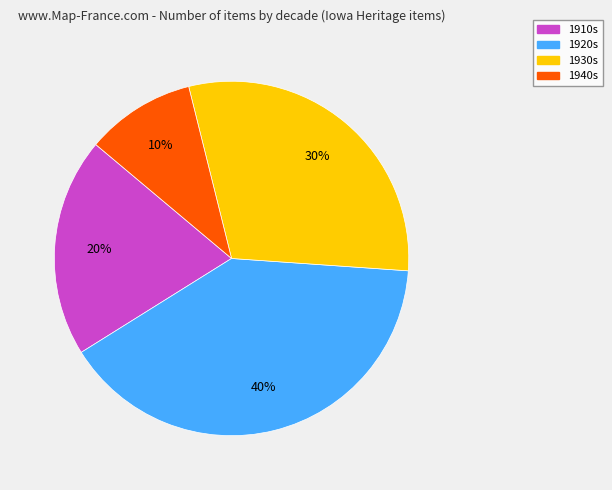

Is there any slice that represents more than half of the pie?

No